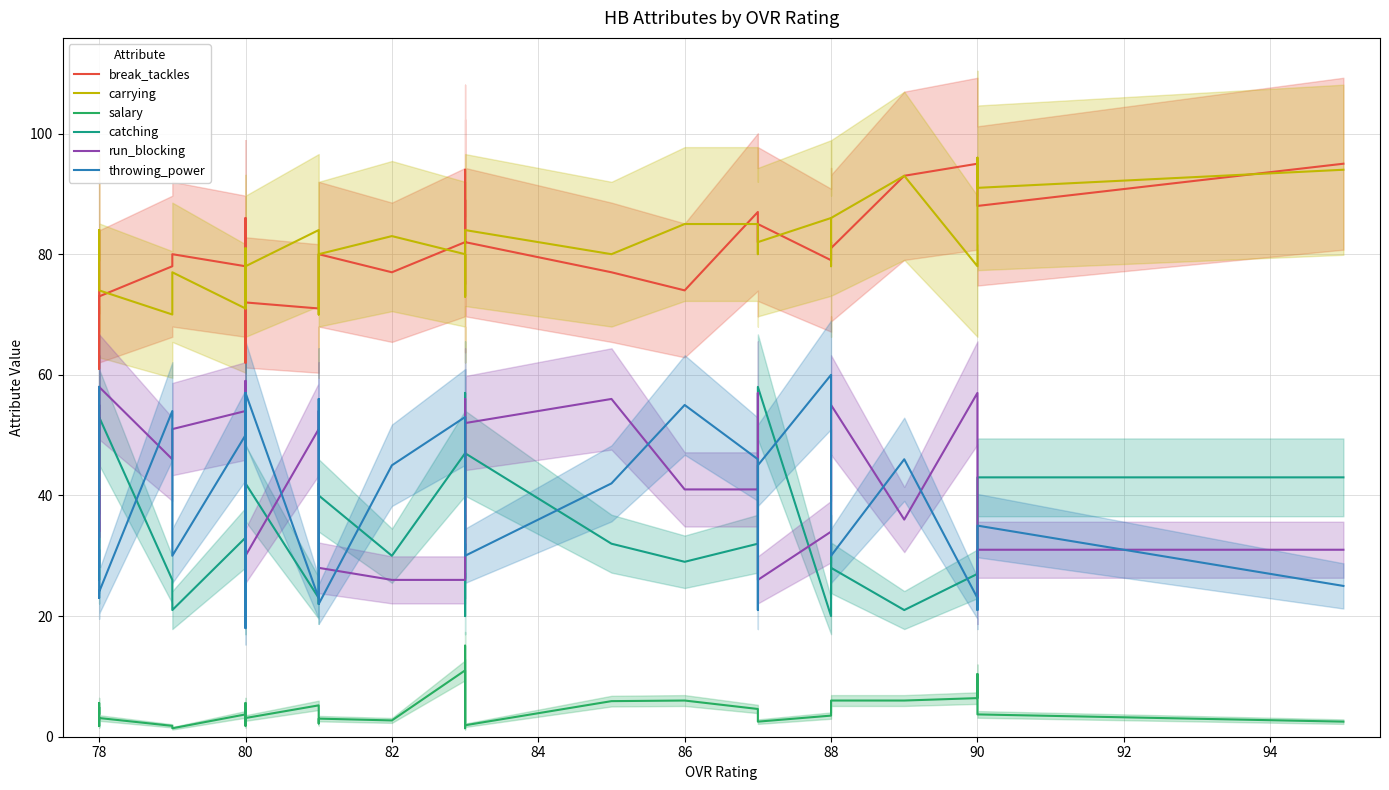

What is the difference between the second highest and second lowest values in the break_tackles series?

33.0